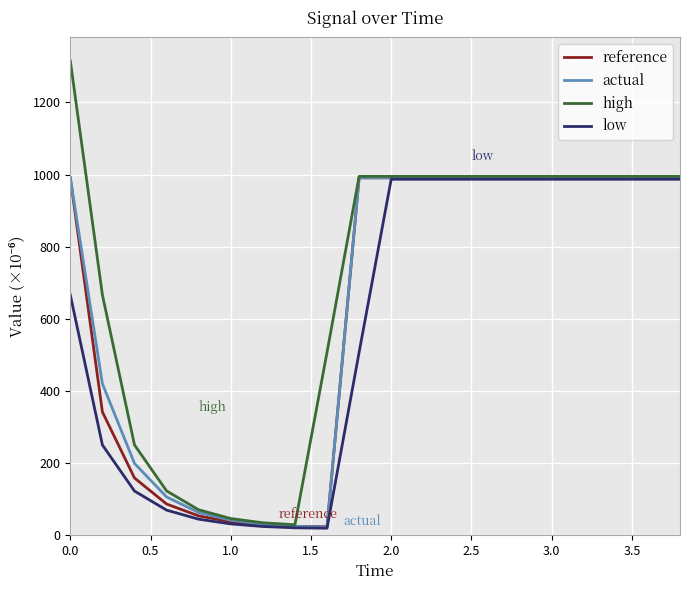

At how many categories does at least one series exceed 438?

14